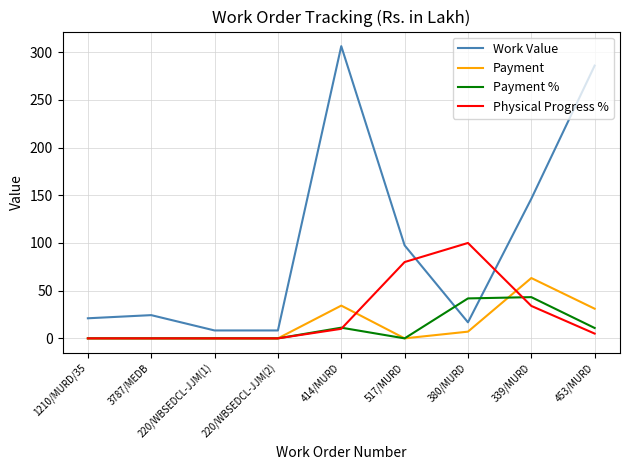

Is it true that Work Value equals 306.3 at 414/MURD?

True